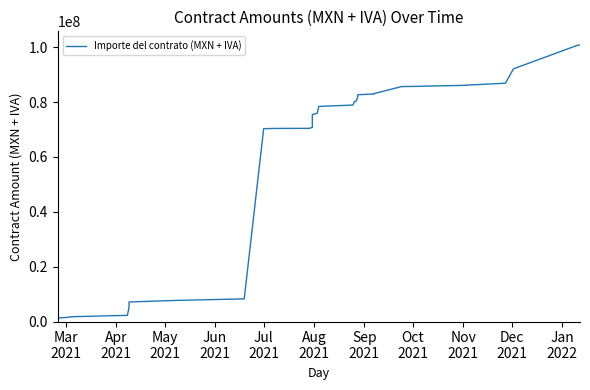

Reading left to right, list all the values displayed in this chart.

1287600.0	1468796.6	1751398.2	2147248.2	2226466.9	5180225.9	7117657.9	7683296.7	8259630.0	70324573.3	70417132.2	70438012.2	70791071.9	75488382.9	75894864.9	78430728.7	78928983.3	80244423.3	80329683.3	81988446.5	82151194.5	82218661.8	82707153.7	82840393.1	82875202.9	82940617.6	82972842.4	83009020.5	83092729.2	85673773.5	85759548.5	85795080.5	86002450.6	86043323.2	86143322.1	86193322.8	86889322.8	92147742.0	100632769.0	100838153.9